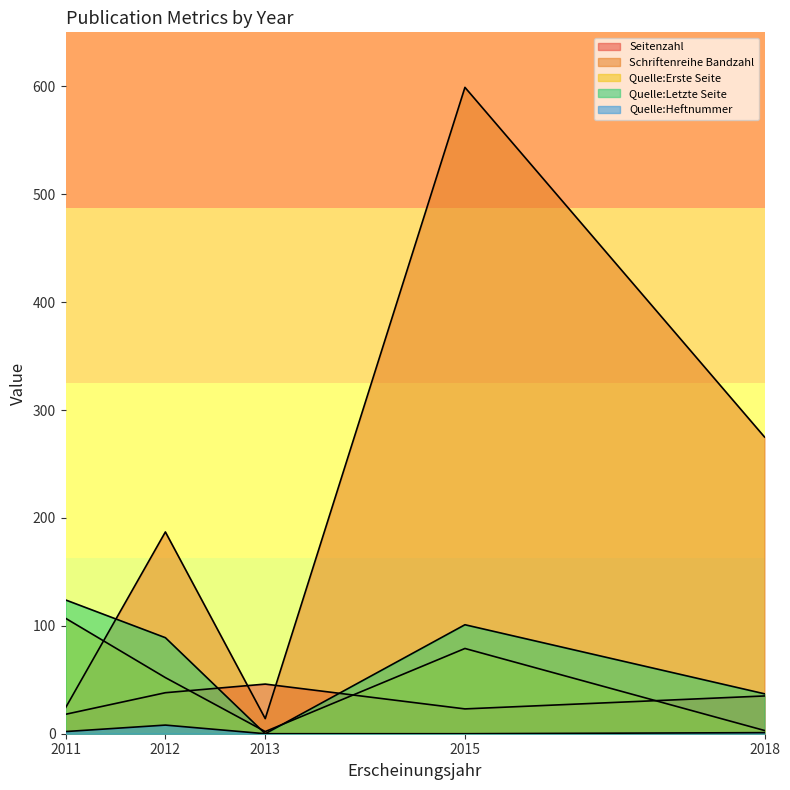

True or false: Quelle:Erste Seite and Quelle:Heftnummer cross at least once.

False